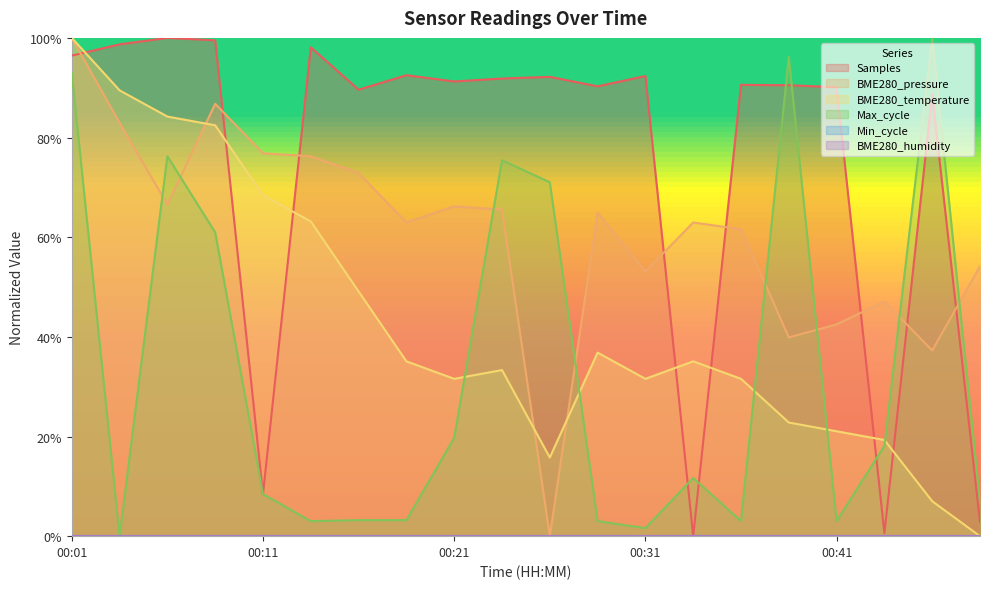

True or false: Max_cycle has more than 0 points higher than both neighbors.

True